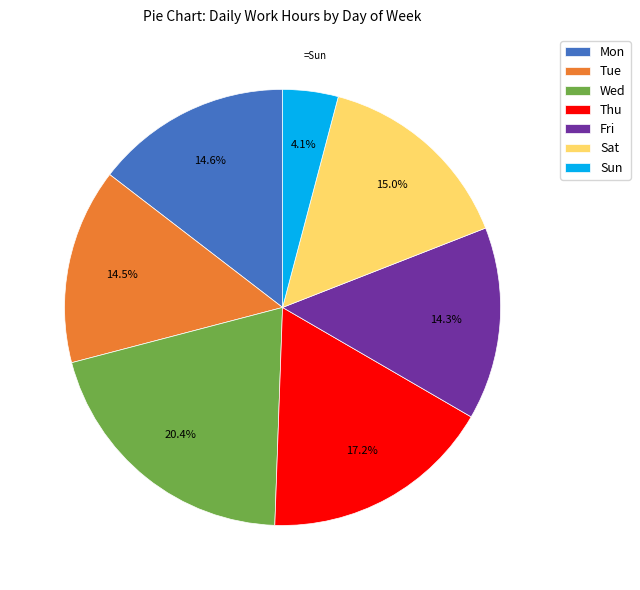

To the nearest percent, what portion does Sun represent?

4%